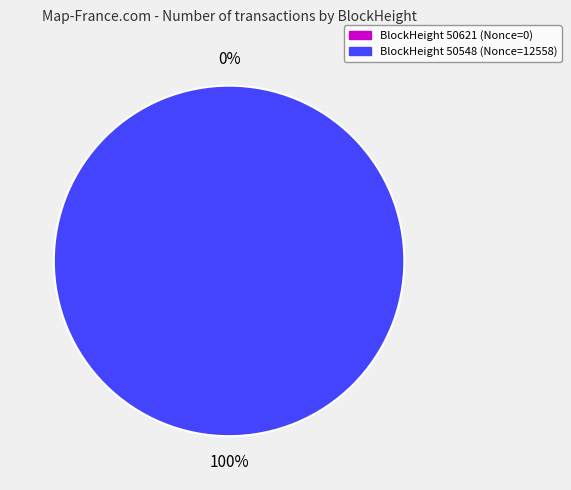

Does 50548 represent more than half of the total?

Yes